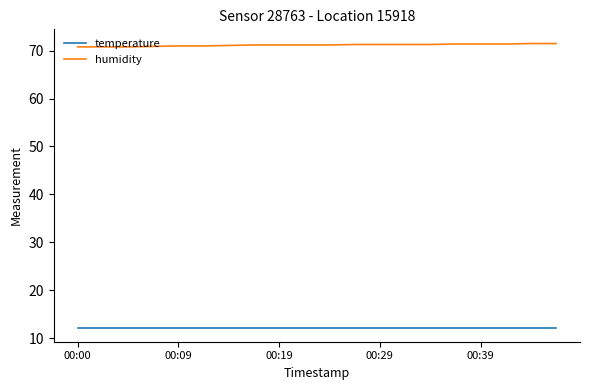

True or false: humidity and temperature intersect in this chart.

False